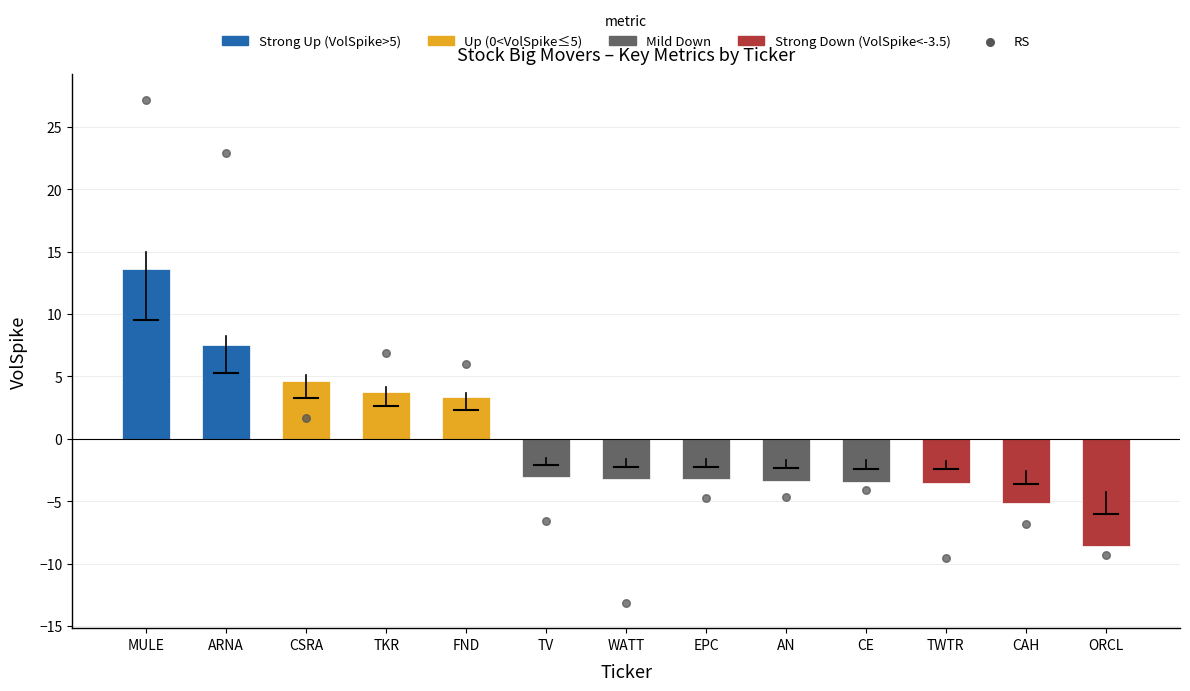

Which series contains the lowest Y value?

RS